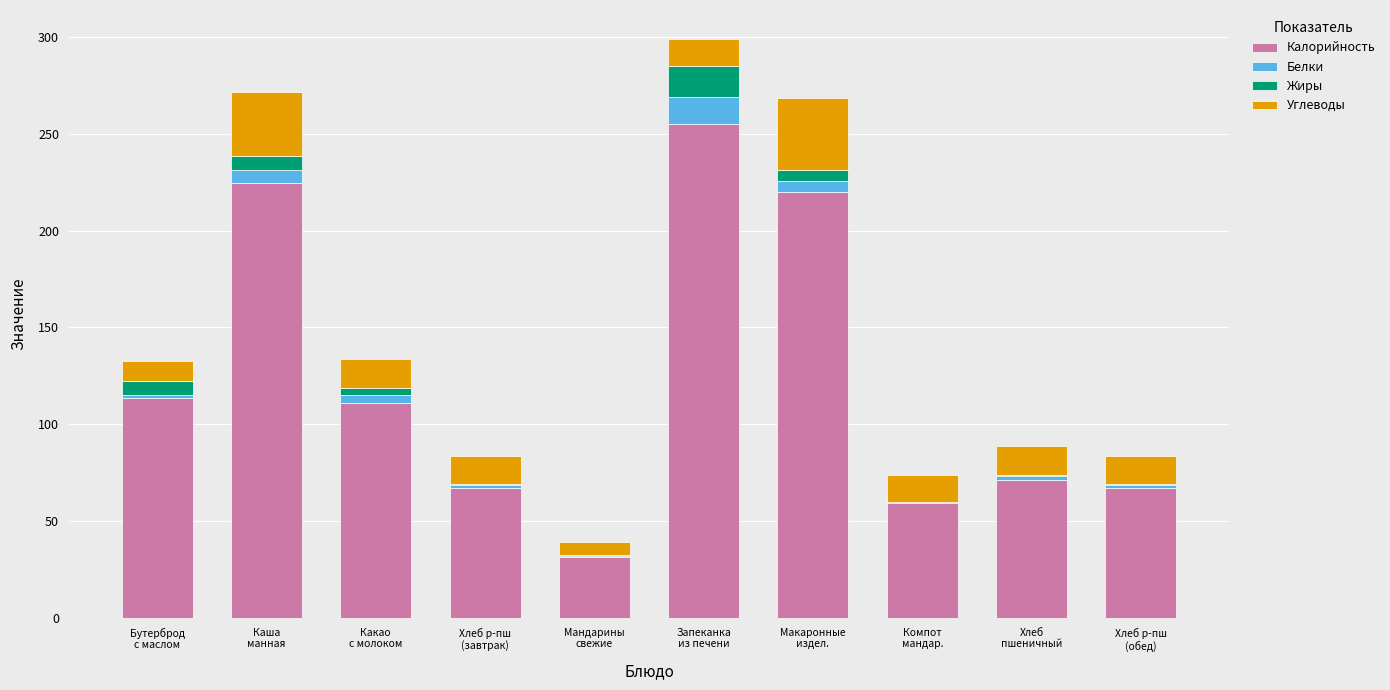

What is the highest value of the Калорийность series?

255.0